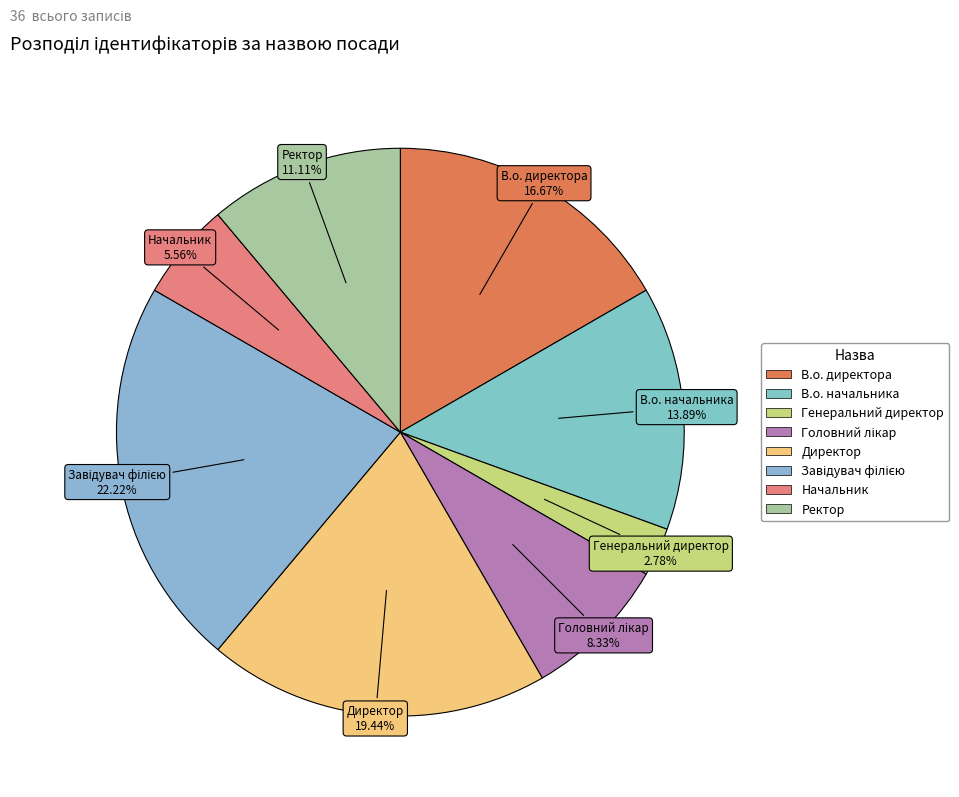

Which has a higher value, Начальник or Ректор?

Ректор